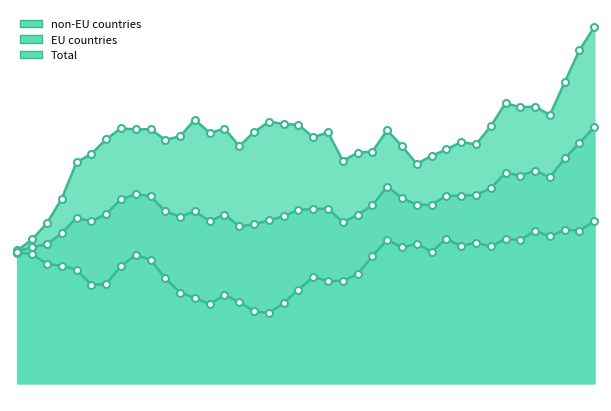

What is the difference between the maximum and second lowest values in the EU countries series?

6.4